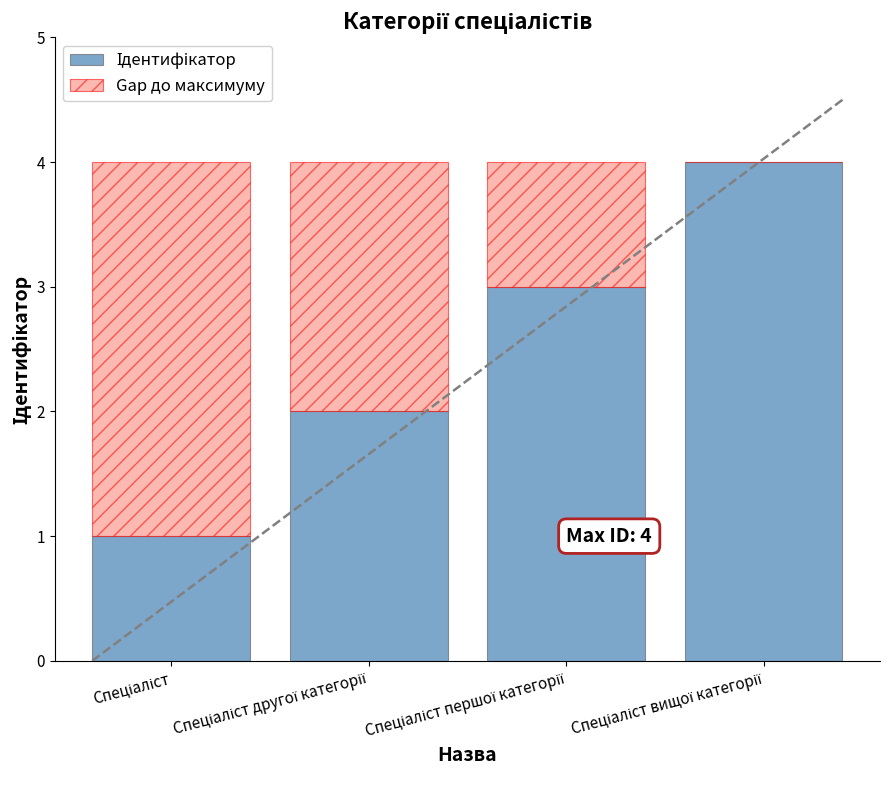

The Gap до максимуму series shows 2 at Спеціаліст. True or false?

False